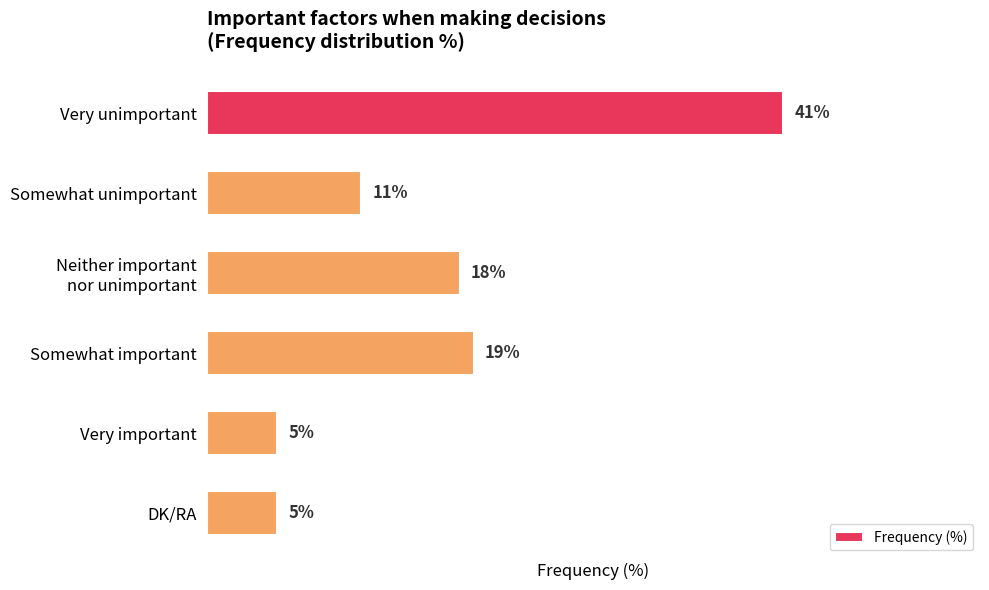

Between Somewhat important and Very unimportant, which is larger?

Very unimportant